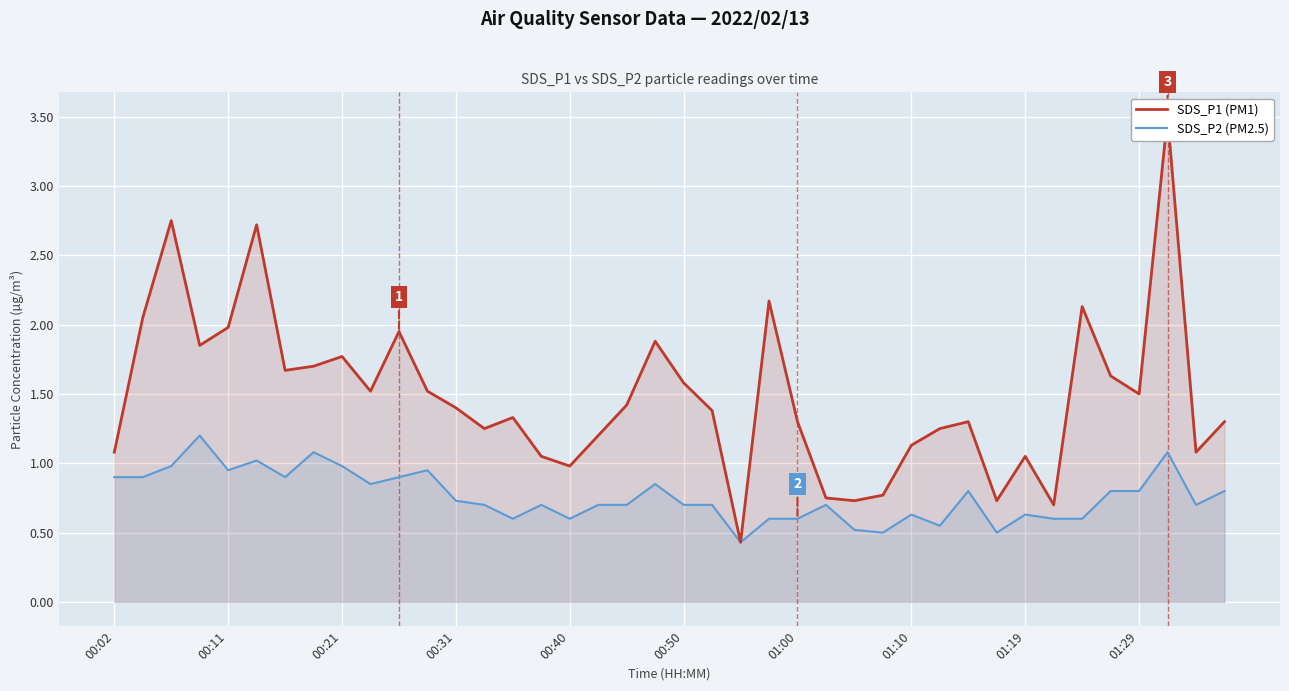

What is the minimum value for SDS_P2 (PM2.5)?

0.4